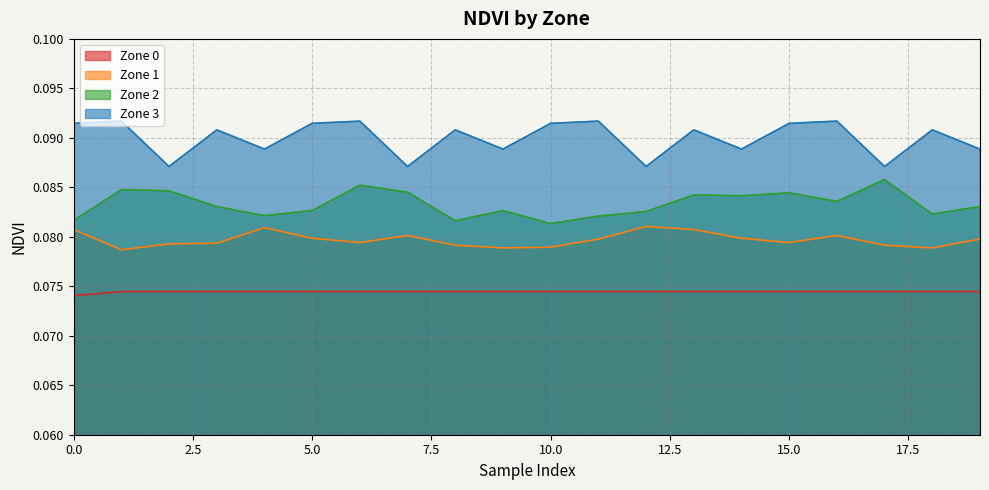

Reading left to right, what are all the values shown in this chart?

Zone 0: 0=0.1	1=0.1	2=0.1	3=0.1	4=0.1	5=0.1	6=0.1	7=0.1	8=0.1	9=0.1	10=0.1	11=0.1	12=0.1	13=0.1	14=0.1	15=0.1	16=0.1	17=0.1	18=0.1	19=0.1
Zone 1: 0=0.1	1=0.1	2=0.1	3=0.1	4=0.1	5=0.1	6=0.1	7=0.1	8=0.1	9=0.1	10=0.1	11=0.1	12=0.1	13=0.1	14=0.1	15=0.1	16=0.1	17=0.1	18=0.1	19=0.1
Zone 2: 0=0.1	1=0.1	2=0.1	3=0.1	4=0.1	5=0.1	6=0.1	7=0.1	8=0.1	9=0.1	10=0.1	11=0.1	12=0.1	13=0.1	14=0.1	15=0.1	16=0.1	17=0.1	18=0.1	19=0.1
Zone 3: 0=0.1	1=0.1	2=0.1	3=0.1	4=0.1	5=0.1	6=0.1	7=0.1	8=0.1	9=0.1	10=0.1	11=0.1	12=0.1	13=0.1	14=0.1	15=0.1	16=0.1	17=0.1	18=0.1	19=0.1